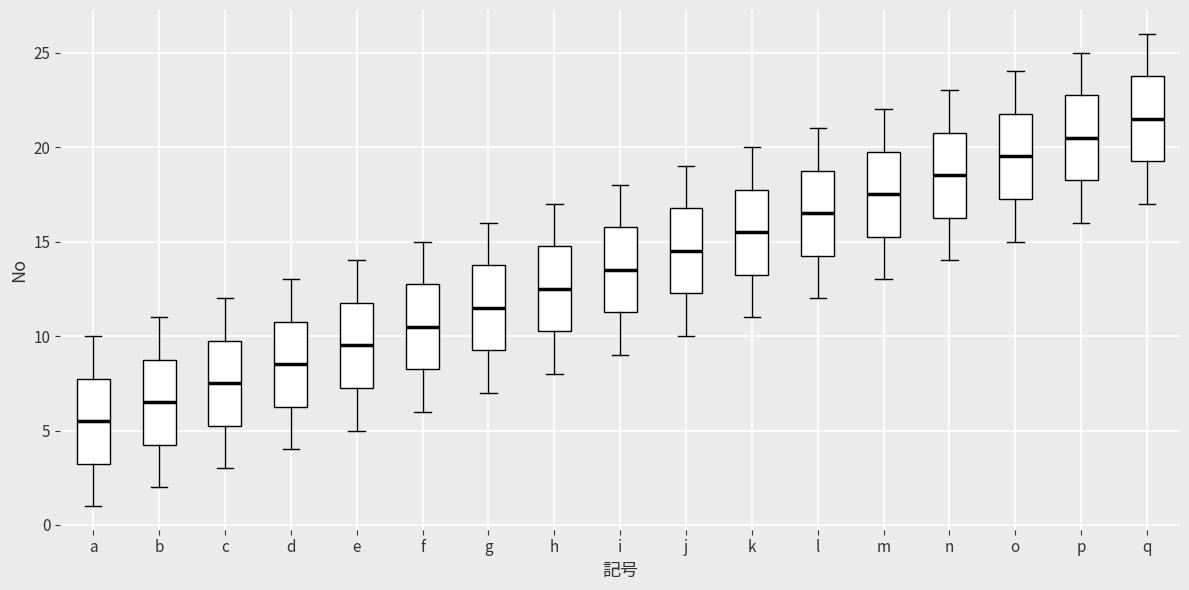

Which box's median line is the highest?

q